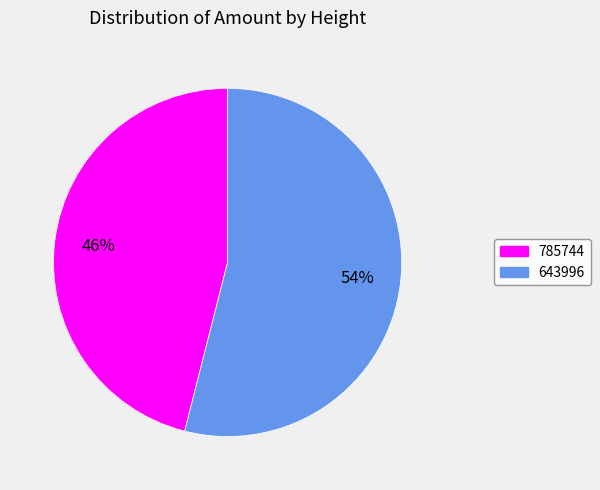

Which has a higher value, 785744 or 643996?

643996